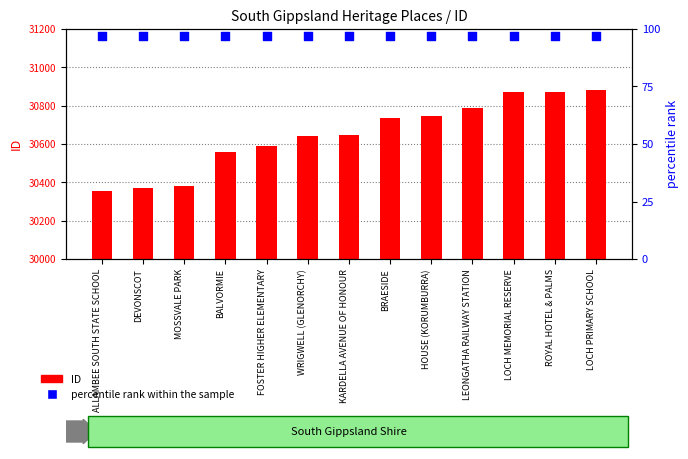

What is the total value across all series at WRIGWELL (GLENORCHY)?

30738